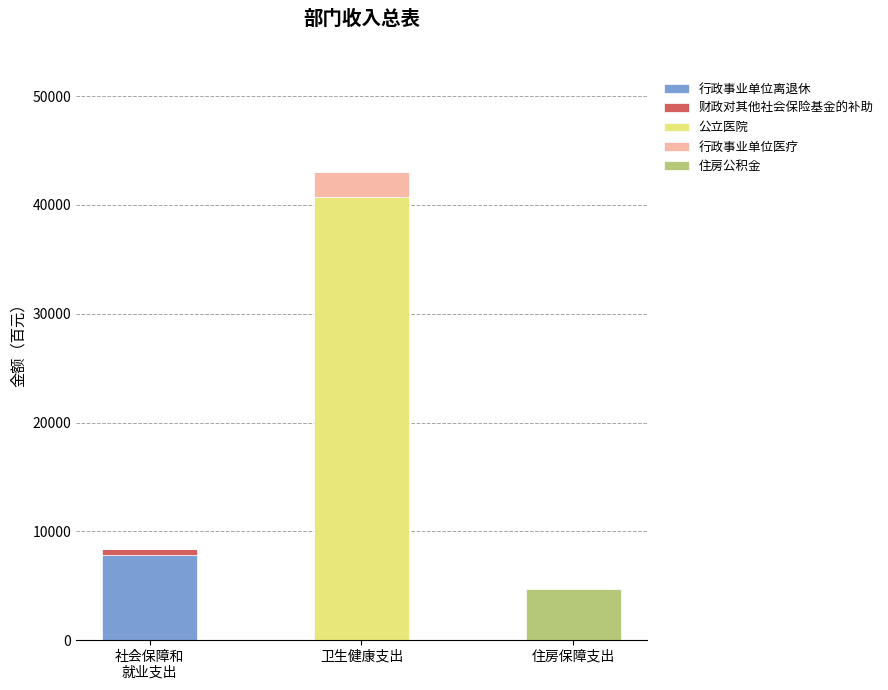

At which category is the sum across all series the highest?

卫生健康支出